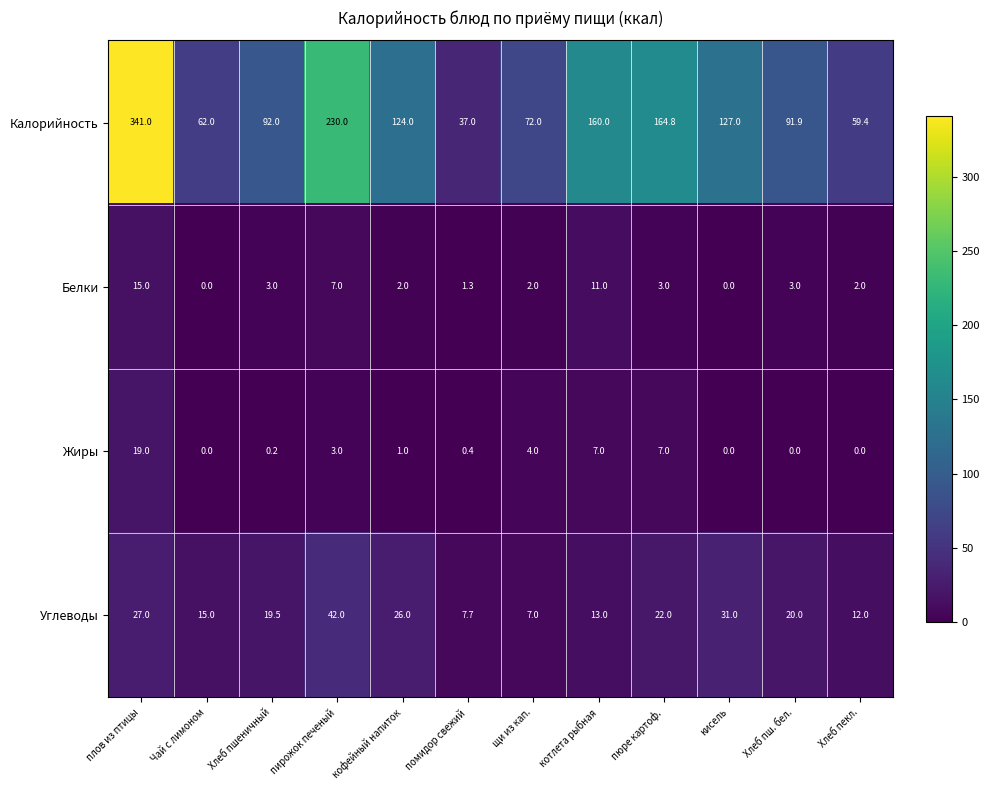

At which label is Белки closest to 7?

пирожок печеный